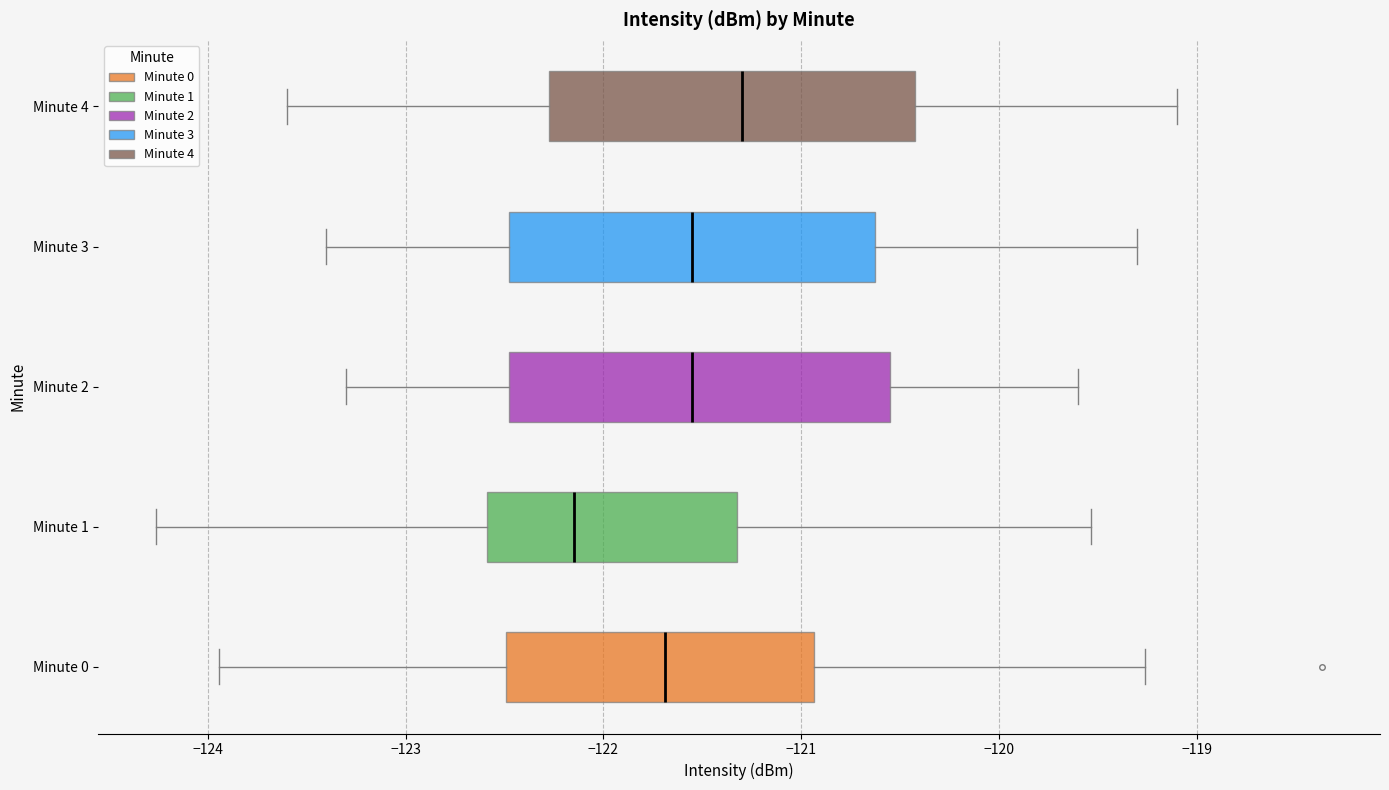

Reading bottom to top, transcribe this box plot: for each box, give where its median line is, the range the box spans, and where its two whiskers end, as read against the x-axis. The values are not printed on the chart, so give them approximately, as read against the axis.

Minute 0: median -121.7, box -122.5 to -120.9, whiskers -123.9 to -119.3
Minute 1: median -122.1, box -122.6 to -121.3, whiskers -124.3 to -119.5
Minute 2: median -121.5, box -122.5 to -120.5, whiskers -123.3 to -119.6
Minute 3: median -121.5, box -122.5 to -120.6, whiskers -123.4 to -119.3
Minute 4: median -121.3, box -122.3 to -120.4, whiskers -123.6 to -119.1